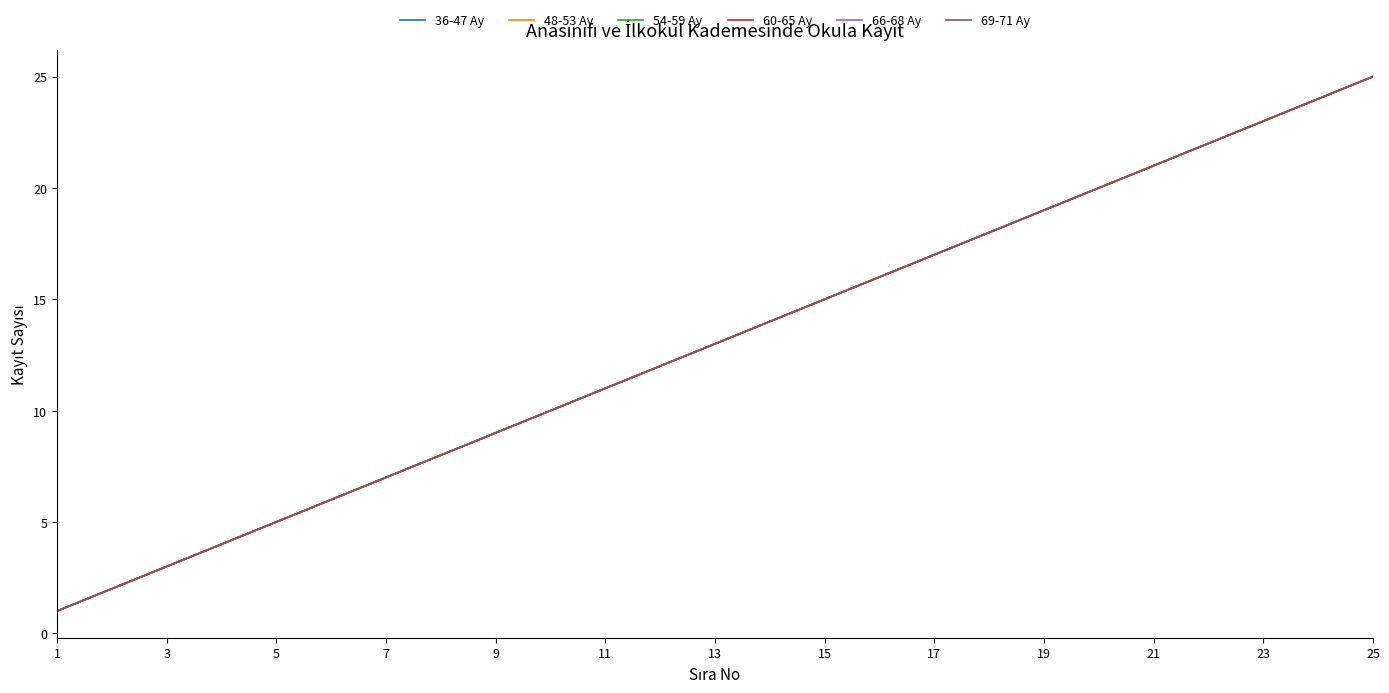

What is the difference between the second highest and minimum values in the 54-59 Ay series?

23